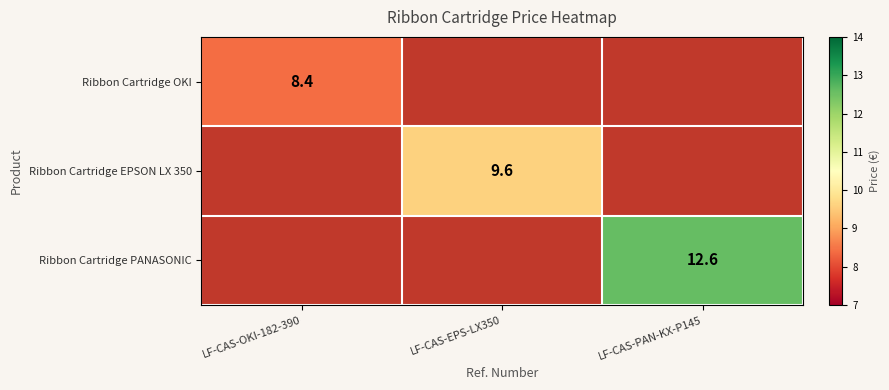

True or false: Ribbon Cartridge OKI has a value of 14.4 at LF-CAS-OKI-182-390.

False